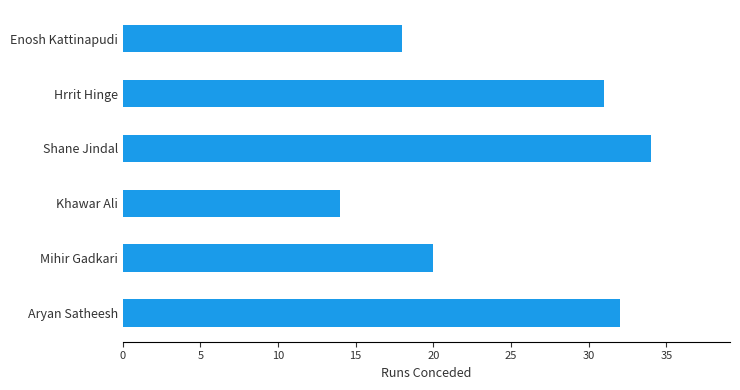

What is the change in value from Khawar Ali to Shane Jindal?

+20